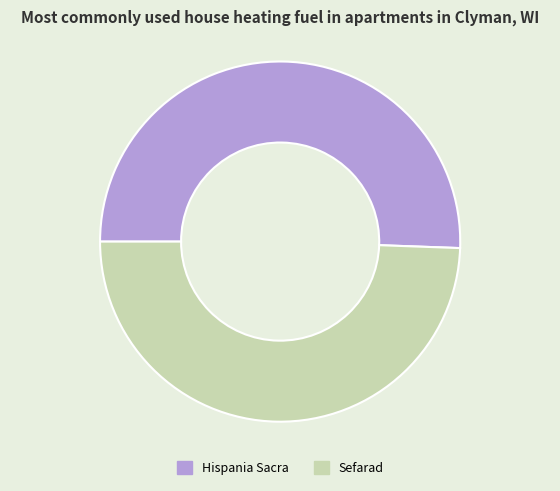

Is there any slice that represents more than half of the pie?

Yes